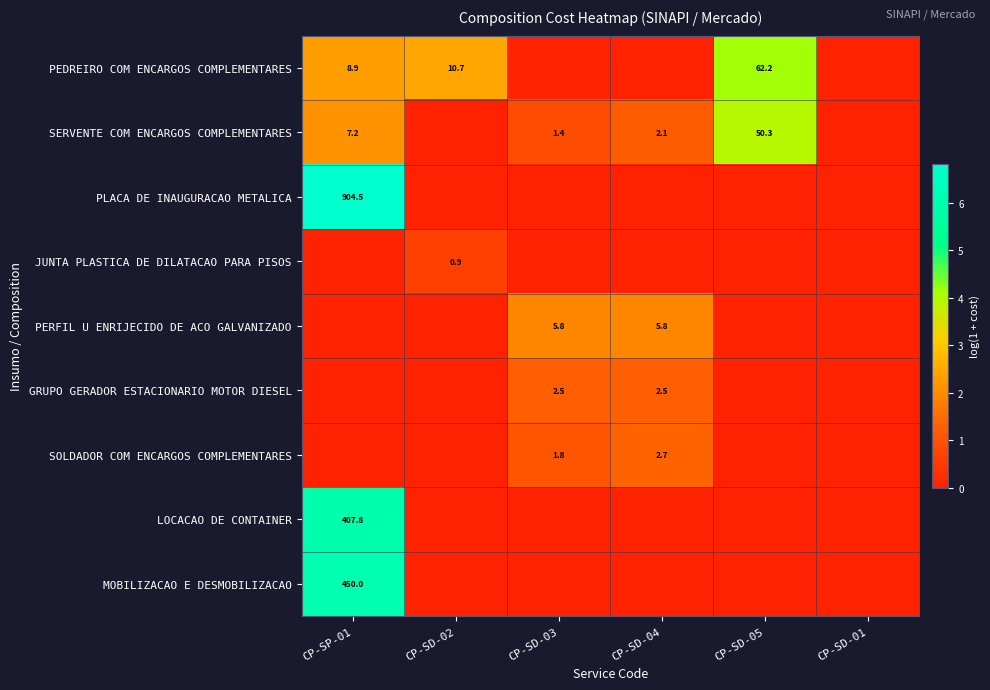

What is the spread (max minus min) of values at CP-SD-03?

1.9